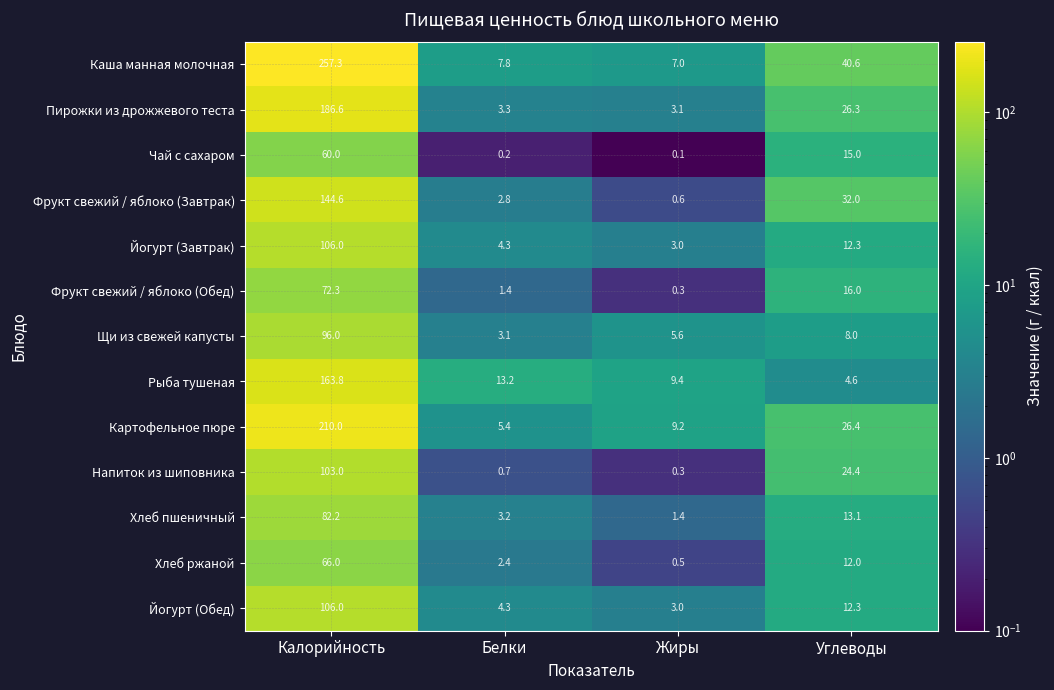

What is the sum of the Щи из свежей капусты values at Углеводы and Жиры?

13.6